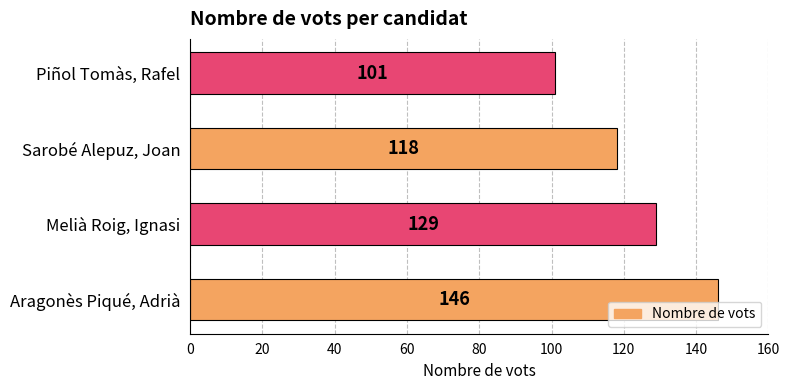

List the labels in order of value, smallest first.

Piñol Tomàs, Rafel, Sarobé Alepuz, Joan, Melià Roig, Ignasi, Aragonès Piqué, Adrià